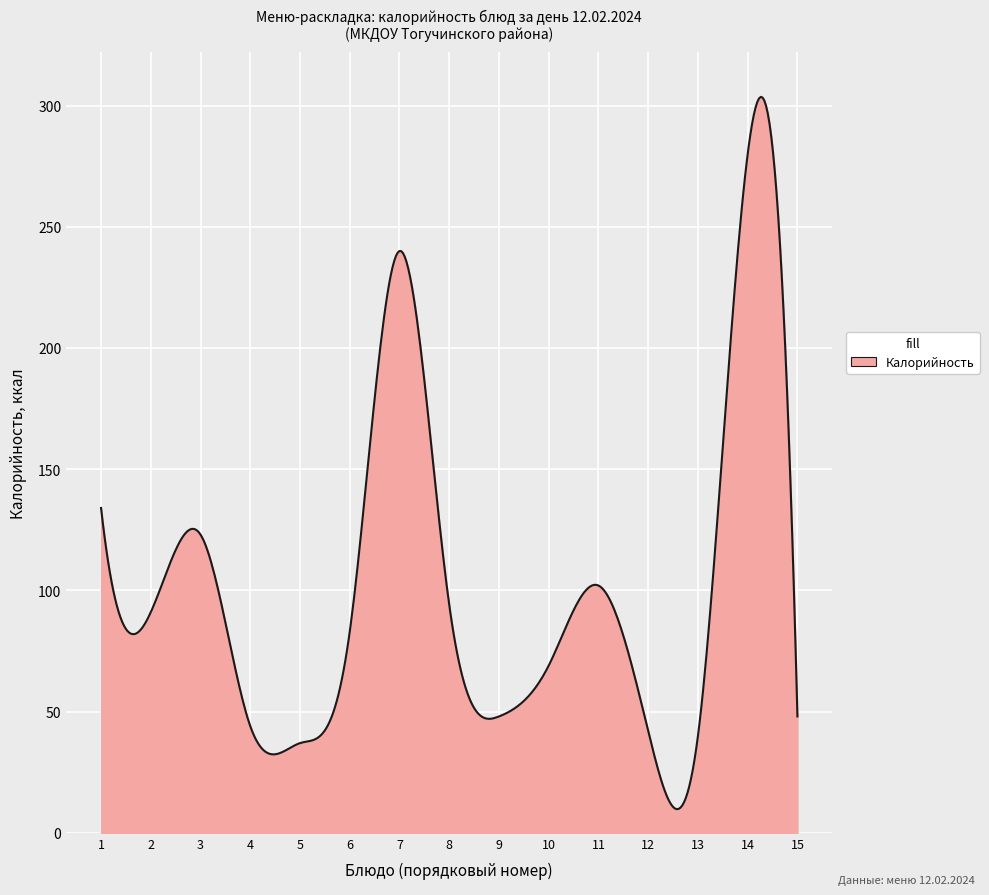

True or false: the data has more than 2 interior local peaks.

True